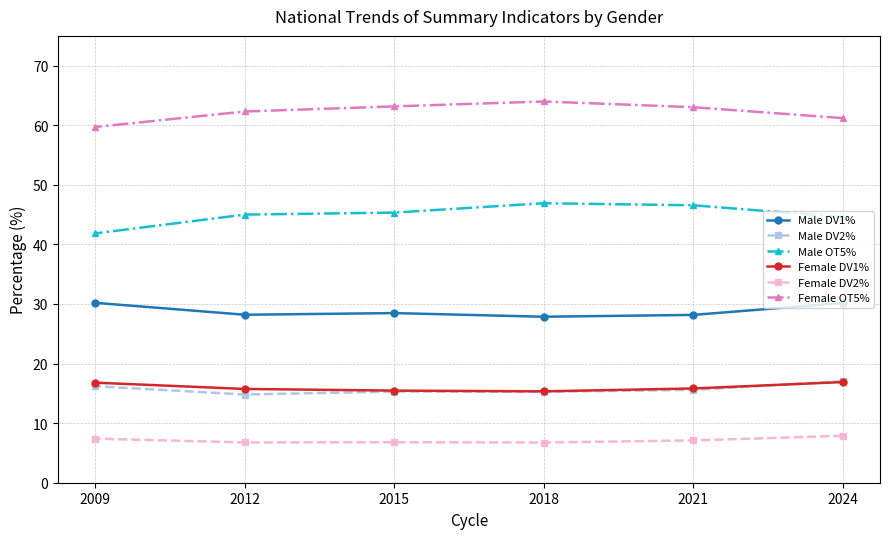

What is the spread (max minus min) of values at 2024?

53.3